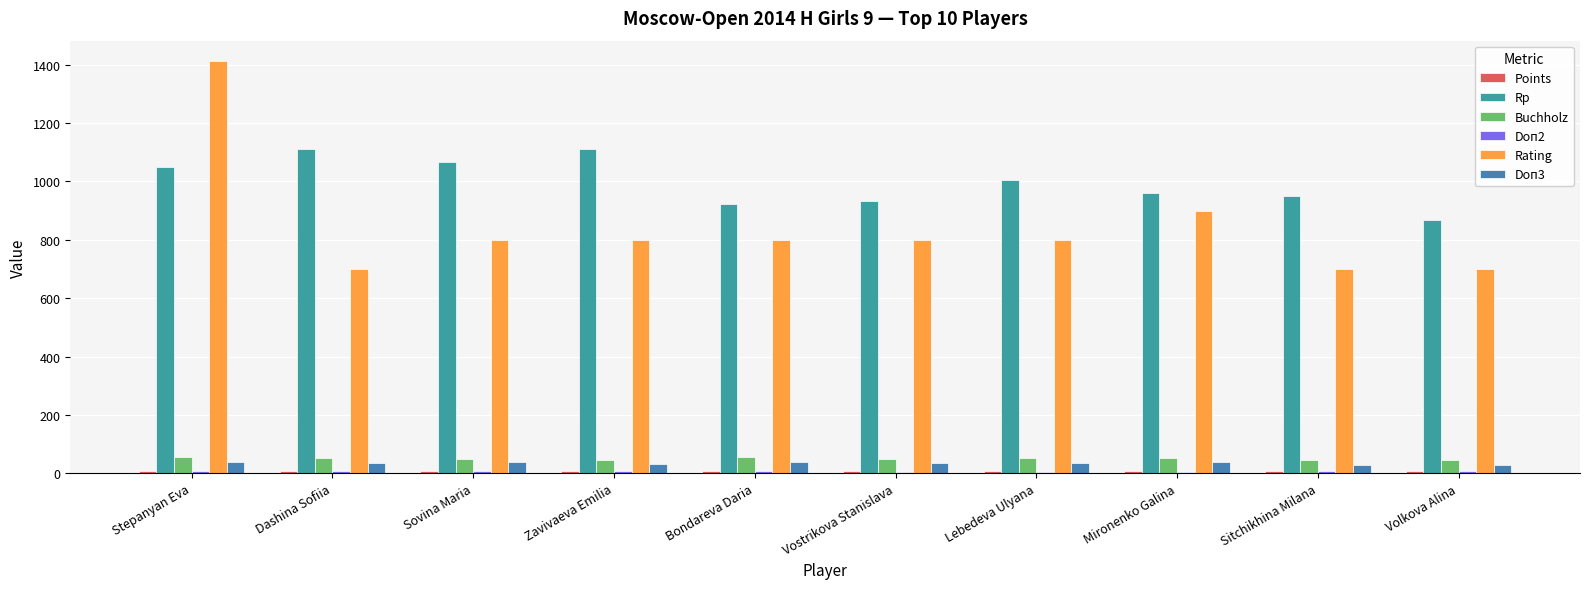

At which label does Doп2 reach its peak?

Sovina Maria